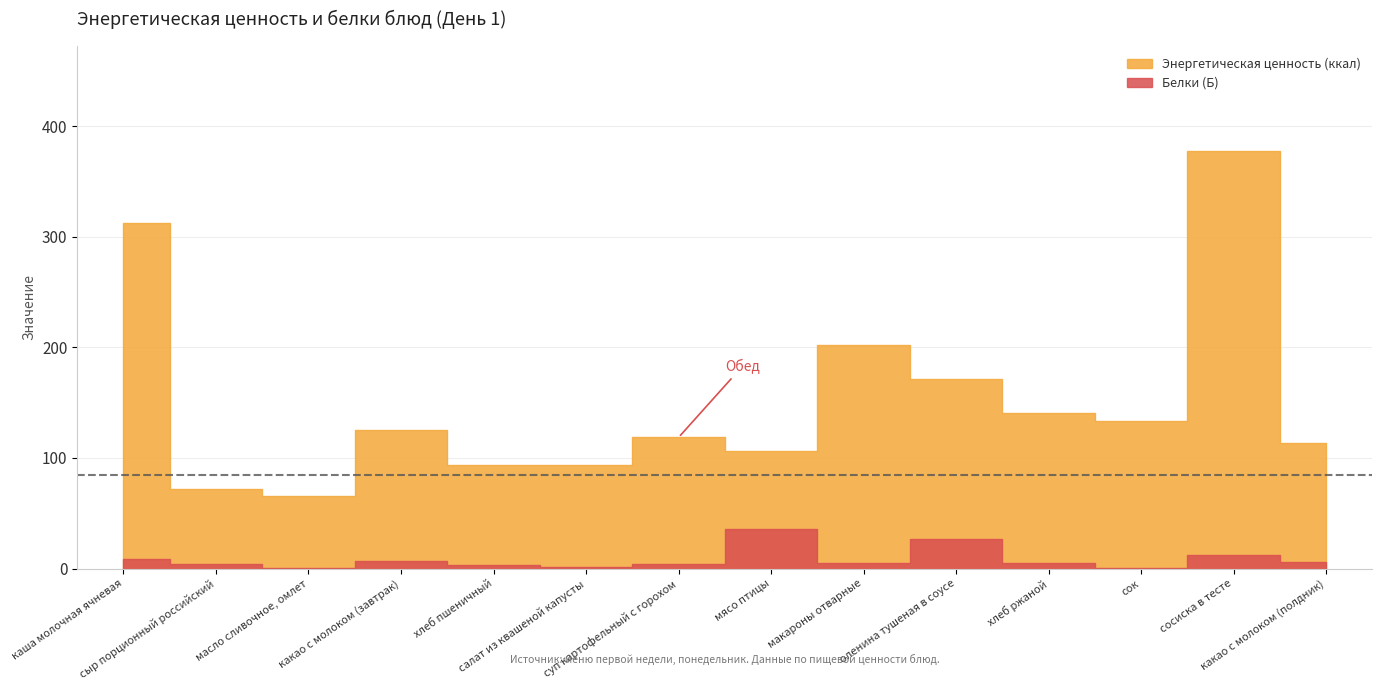

What are all the series names shown in the legend?

Белки (Б), Энергетическая ценность (ккал)